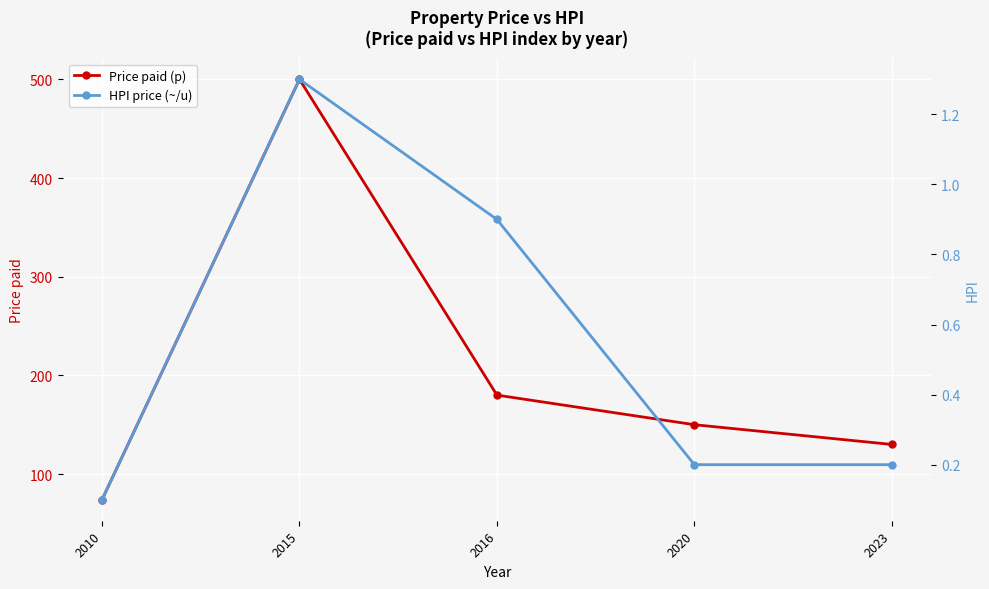

At which label is Price paid (p) closest to 287?

2016